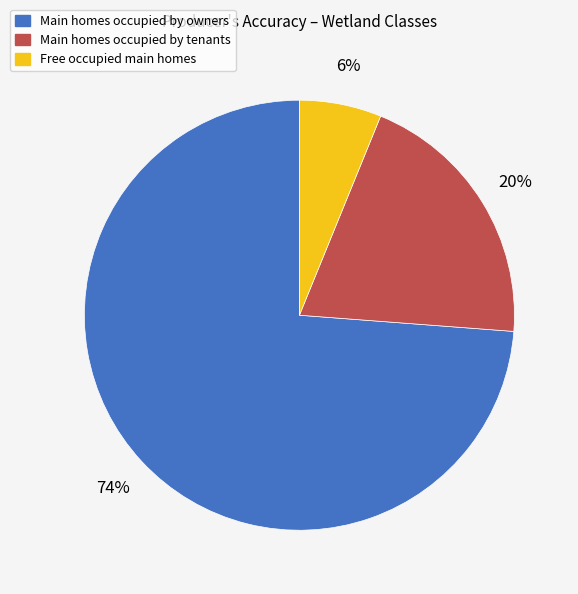

Count the number of slices in the pie.

3